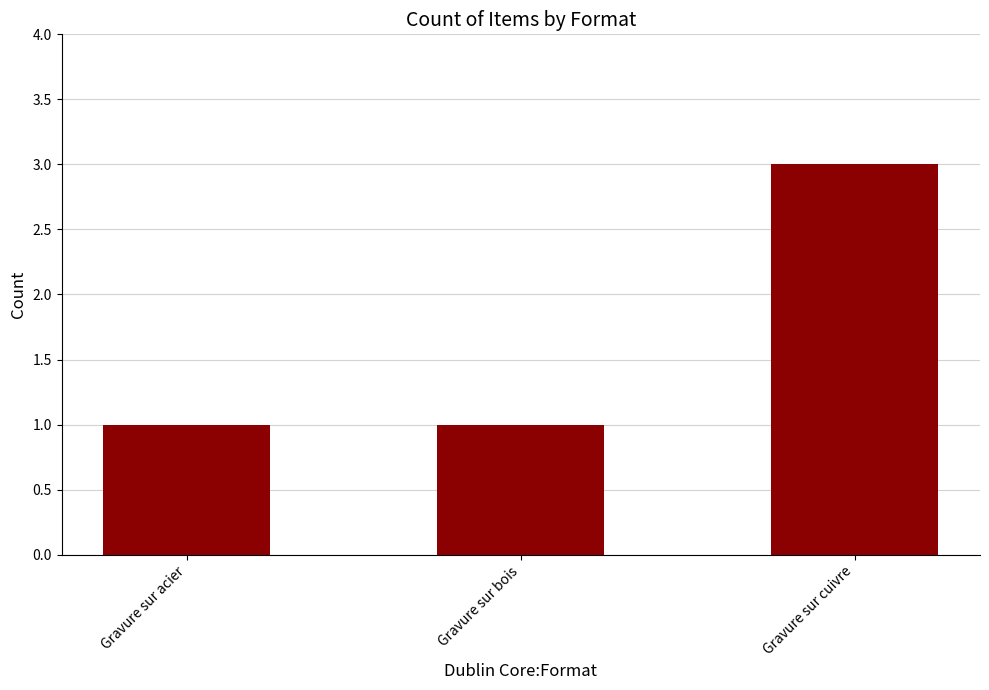

What is the difference between the values at Gravure sur bois and Gravure sur cuivre?

2